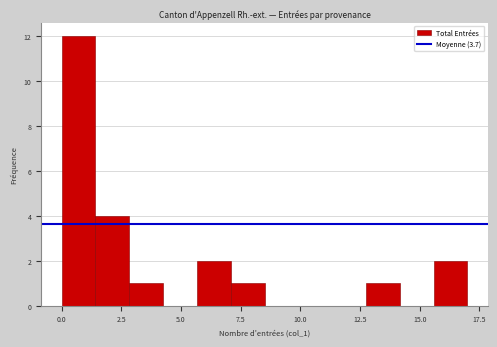

Read against the x-axis, roughly where is the centre of the tallest bar?

0.5